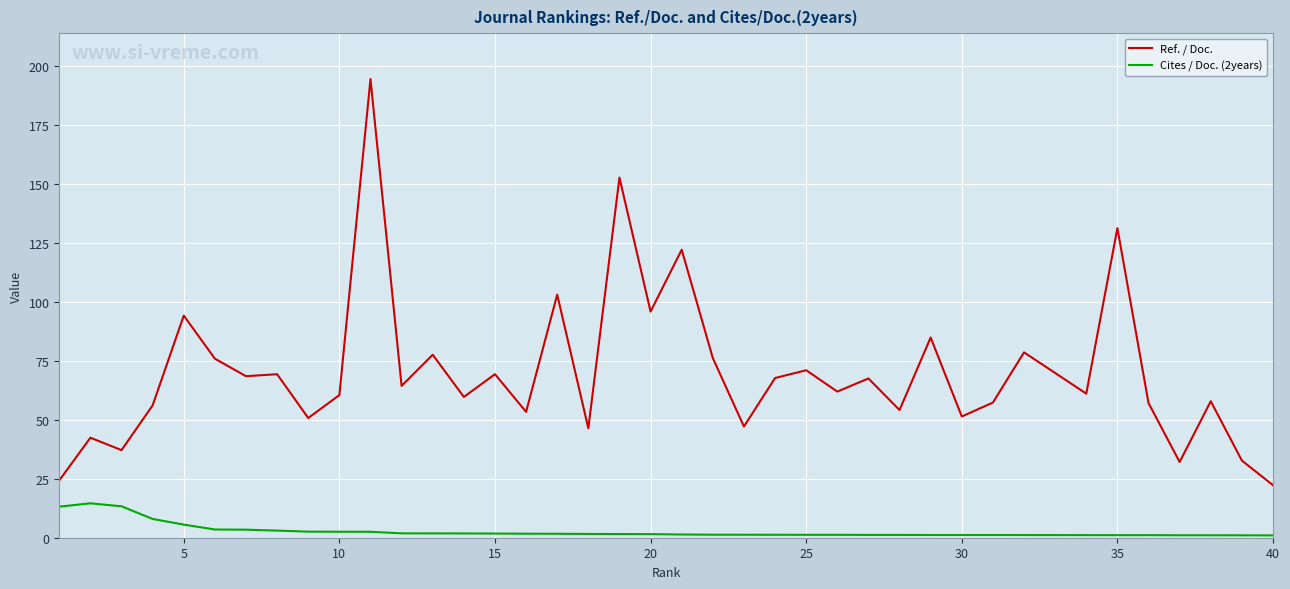

What are all the series names shown in the legend?

Ref. / Doc., Cites / Doc. (2years)